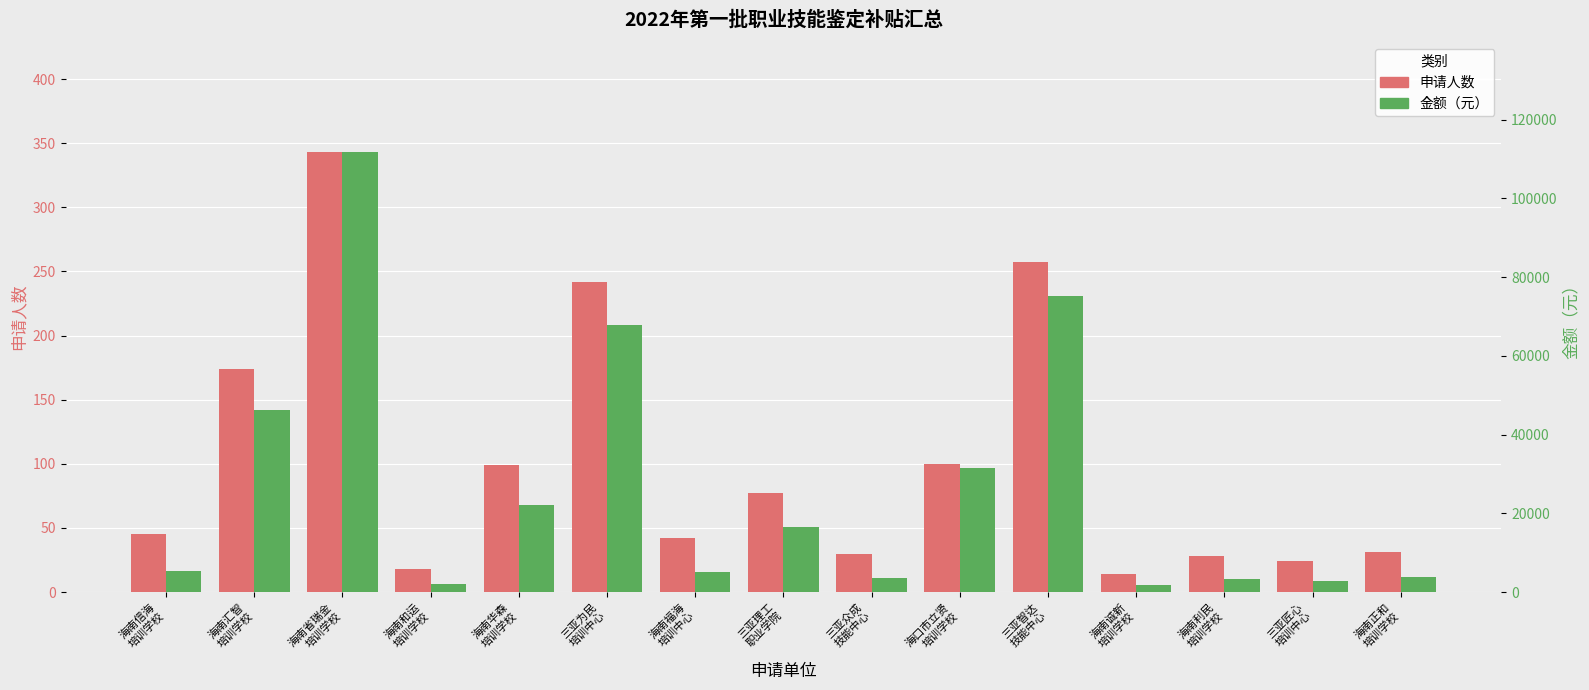

What is the maximum value for 金额（元）?

111715